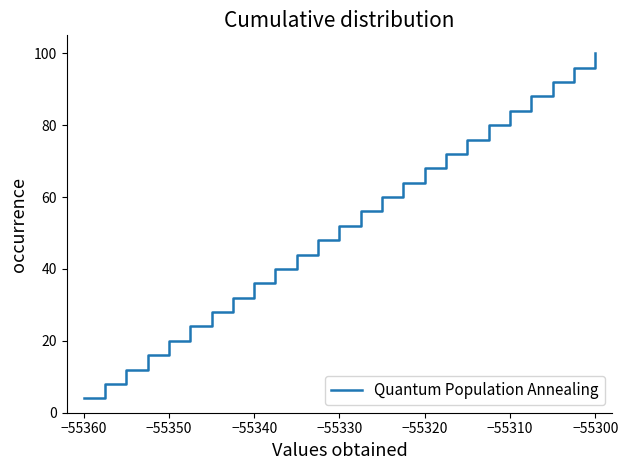

What is the maximum value shown in the chart?

100.0